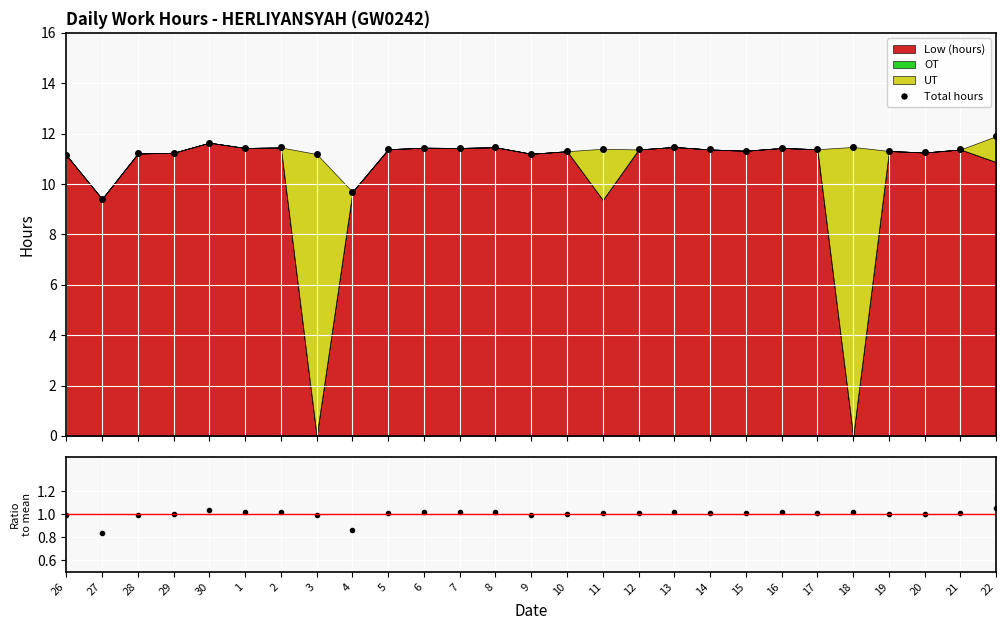

True or false: Ratio and Total hours intersect in this chart.

False